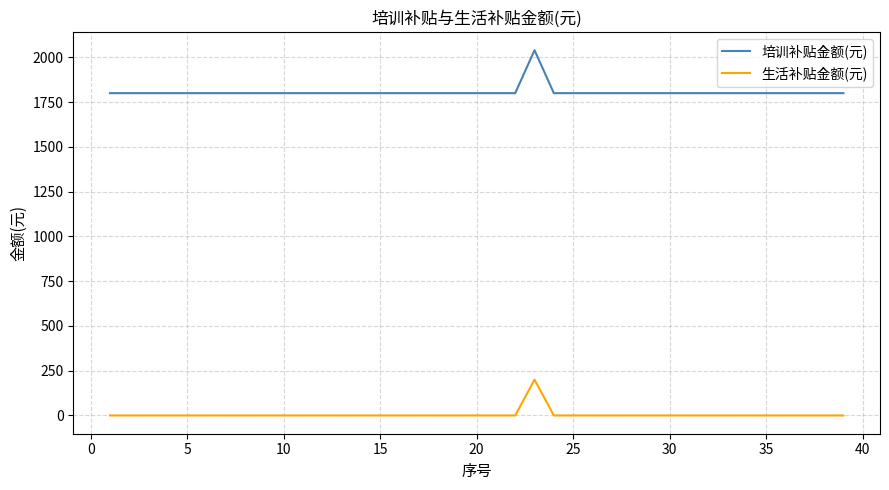

What is the maximum value for 生活补贴金额(元)?

200